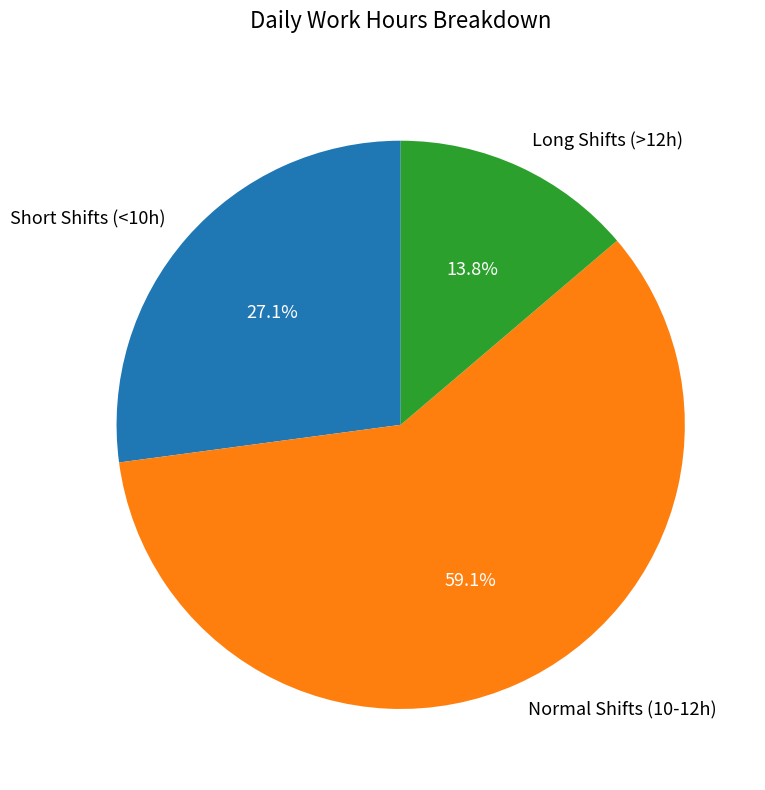

Approximately how many times larger is the value at Short Shifts (<10h) compared to Long Shifts (>12h)?

2.0